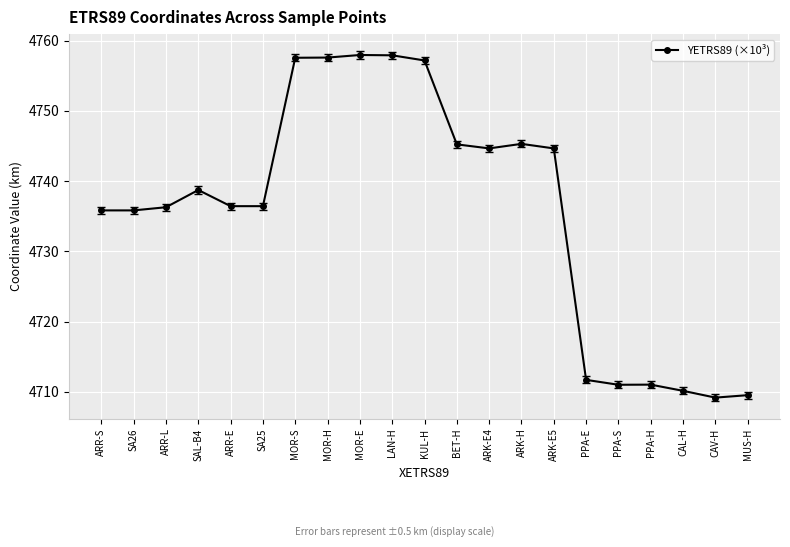

Which has a higher value, KUL-H or ARK-E5?

KUL-H